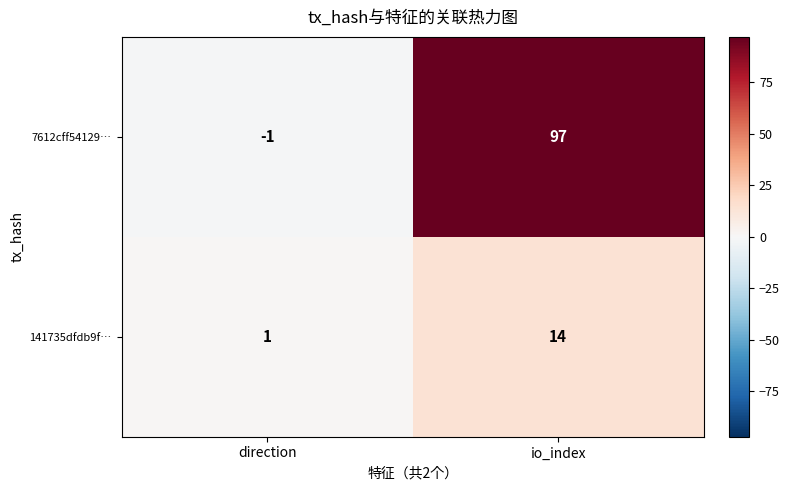

What is the smallest value displayed?

-1